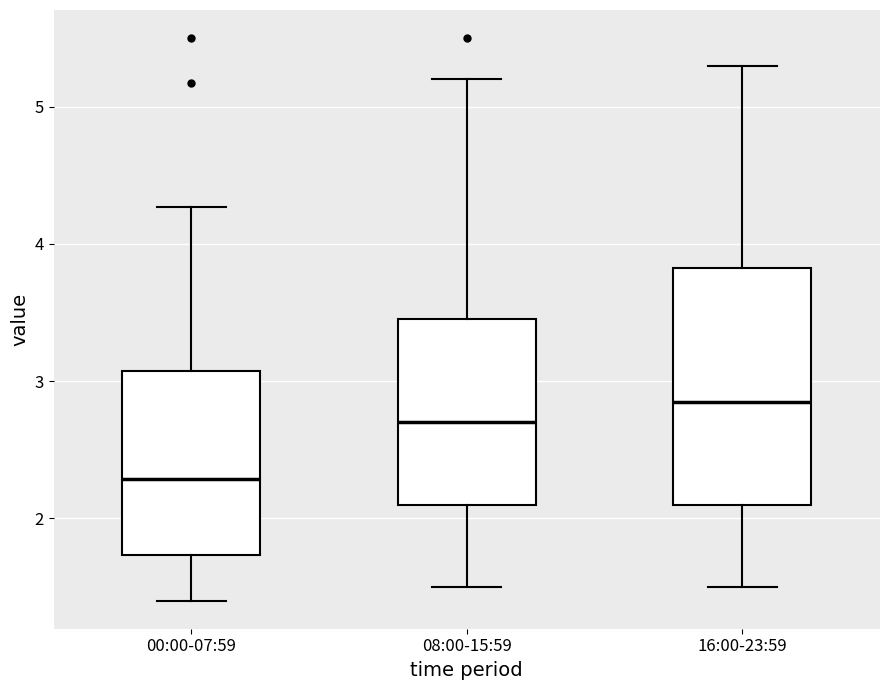

Comparing the boxes themselves (not the whiskers), which one is the tallest?

16:00-23:59